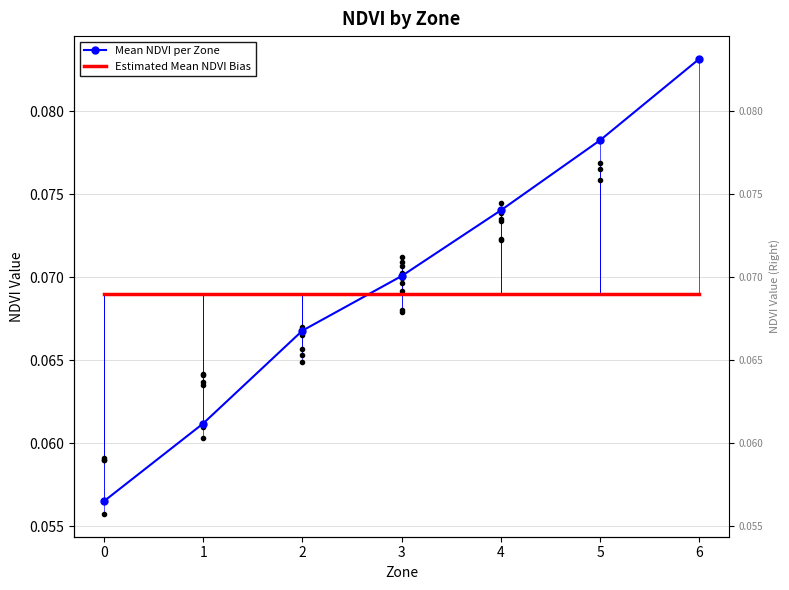

How many lines are shown in the chart?

2